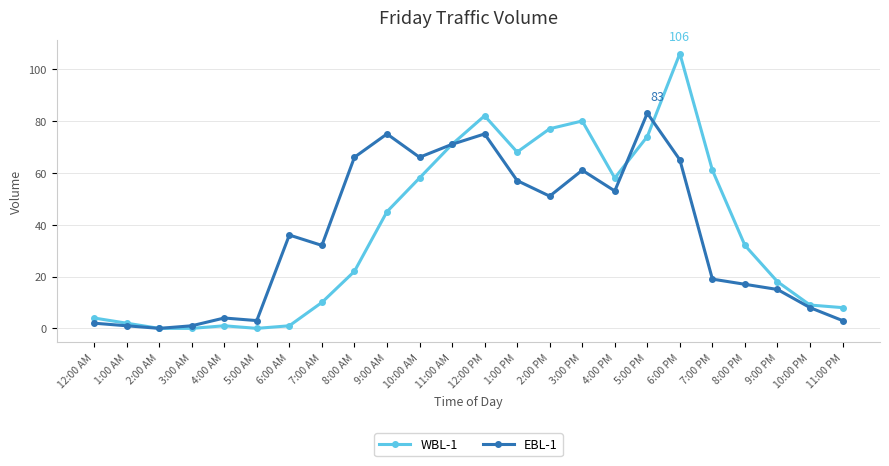

Reading right to left, what are all the values shown in this chart?

WBL-1: 11:00 PM=8	10:00 PM=9	9:00 PM=18	8:00 PM=32	7:00 PM=61	6:00 PM=106	5:00 PM=74	4:00 PM=58	3:00 PM=80	2:00 PM=77	1:00 PM=68	12:00 PM=82	11:00 AM=71	10:00 AM=58	9:00 AM=45	8:00 AM=22	7:00 AM=10	6:00 AM=1	5:00 AM=0	4:00 AM=1	3:00 AM=0	2:00 AM=0	1:00 AM=2	12:00 AM=4
EBL-1: 11:00 PM=3	10:00 PM=8	9:00 PM=15	8:00 PM=17	7:00 PM=19	6:00 PM=65	5:00 PM=83	4:00 PM=53	3:00 PM=61	2:00 PM=51	1:00 PM=57	12:00 PM=75	11:00 AM=71	10:00 AM=66	9:00 AM=75	8:00 AM=66	7:00 AM=32	6:00 AM=36	5:00 AM=3	4:00 AM=4	3:00 AM=1	2:00 AM=0	1:00 AM=1	12:00 AM=2